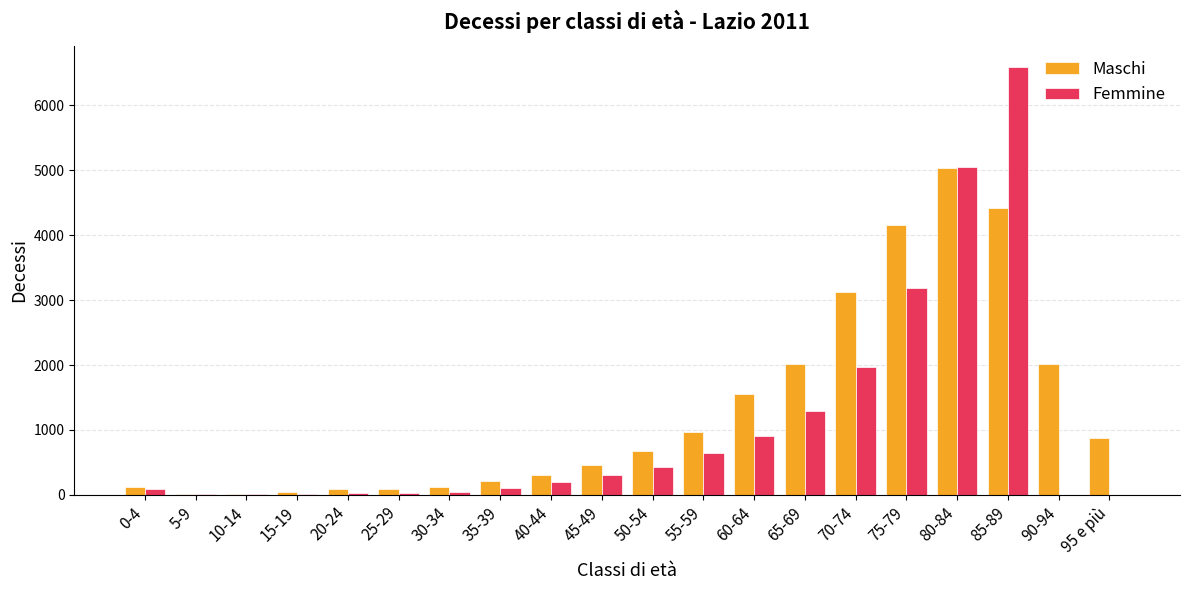

What is the average value of the Femmine series?

1047